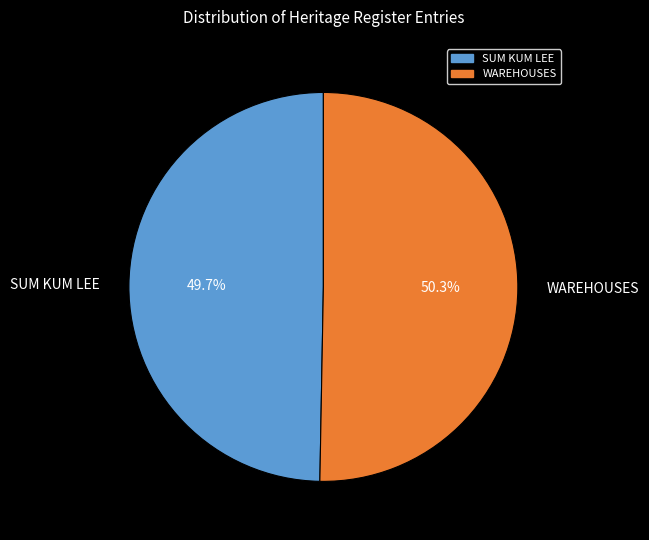

How many slices are in this pie chart?

2